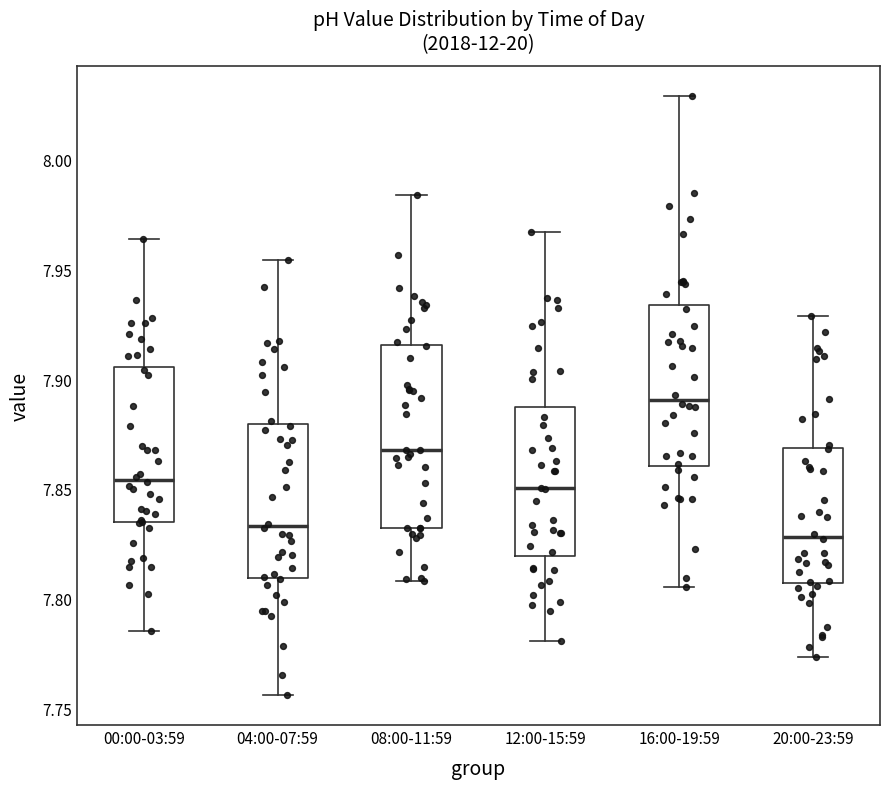

Comparing the boxes themselves (not the whiskers), which one is the tallest?

08:00-11:59